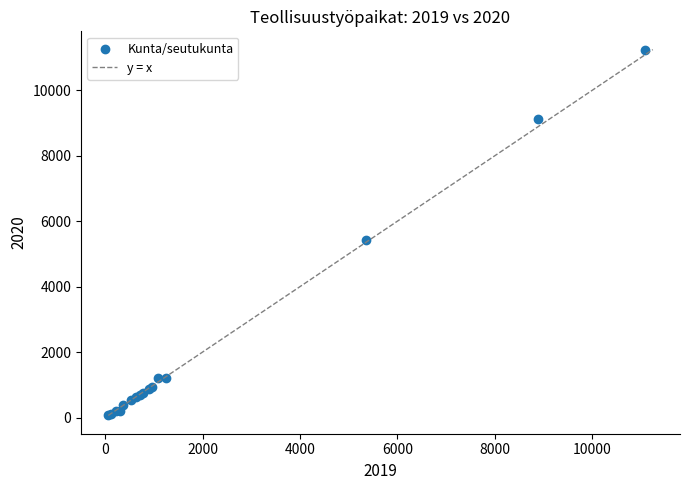

What Y value in the scatter plot is closest to 5652?

5439